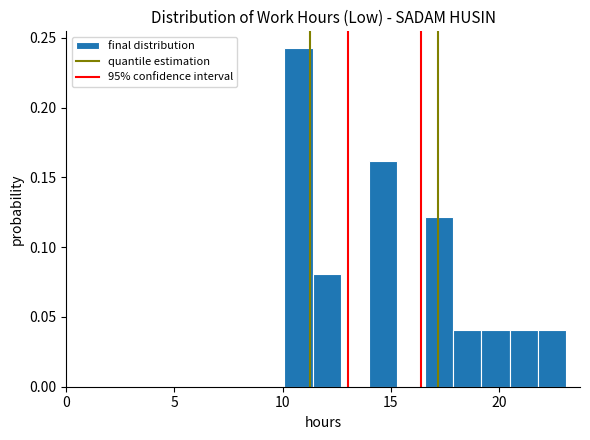

Around what value on the x-axis is the tallest bar? Give the approximate position of its centre, as read against the axis.

10.5